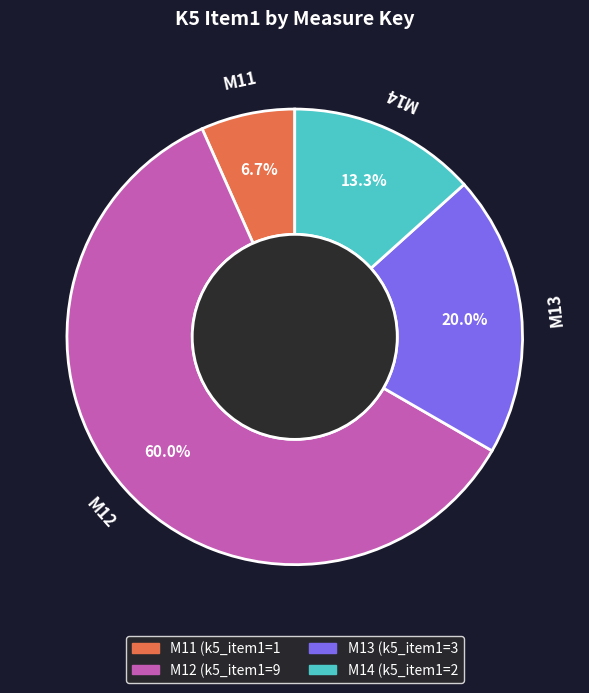

To the nearest percent, what is the difference between the M11 and M14 slice percentages?

7%